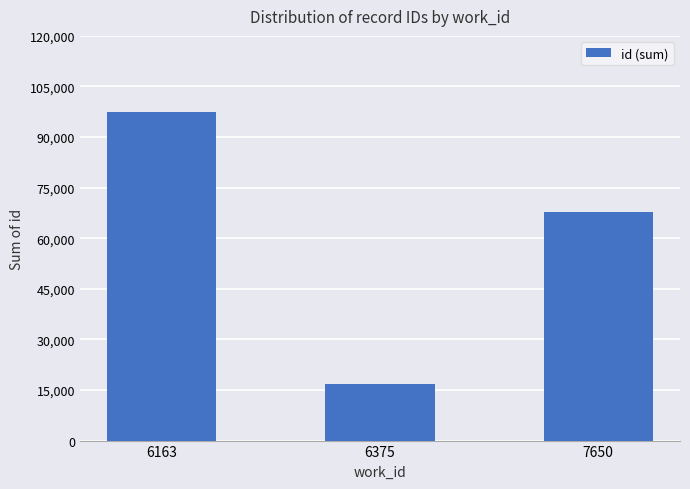

The chart shows a value of 89242 at 7650. True or false?

False